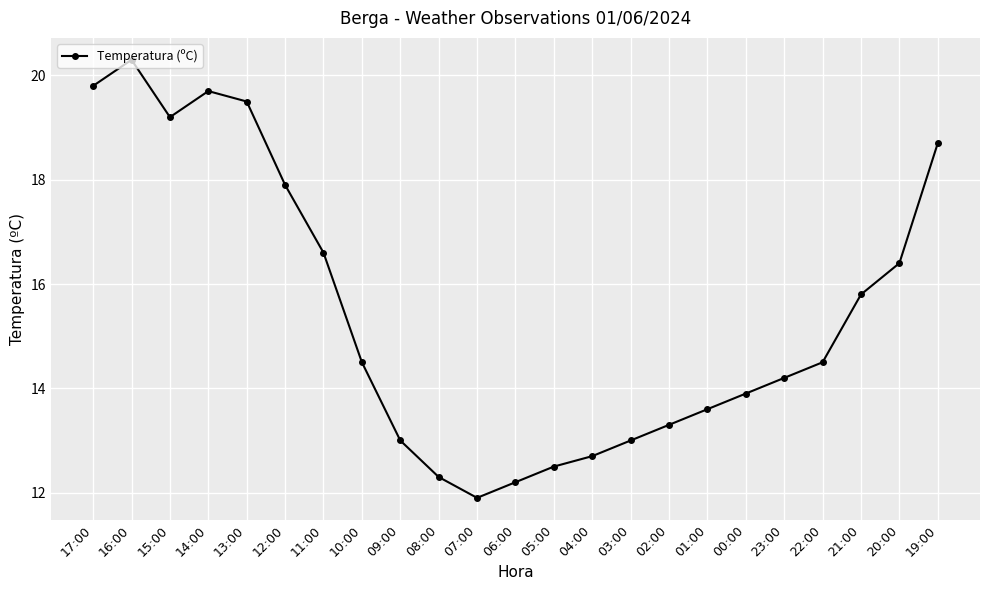

Reading left to right, list all the values displayed in this chart.

17:00=19.8	16:00=20.3	15:00=19.2	14:00=19.7	13:00=19.5	12:00=17.9	11:00=16.6	10:00=14.5	09:00=13.0	08:00=12.3	07:00=11.9	06:00=12.2	05:00=12.5	04:00=12.7	03:00=13.0	02:00=13.3	01:00=13.6	00:00=13.9	23:00=14.2	22:00=14.5	21:00=15.8	20:00=16.4	19:00=18.7